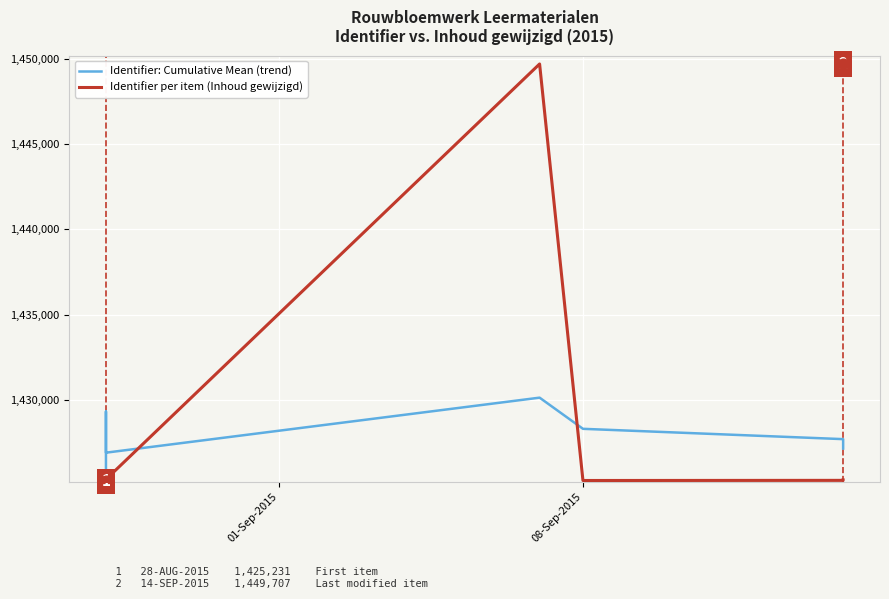

Which series contains the highest Y value?

Identifier per item (Inhoud gewijzigd)